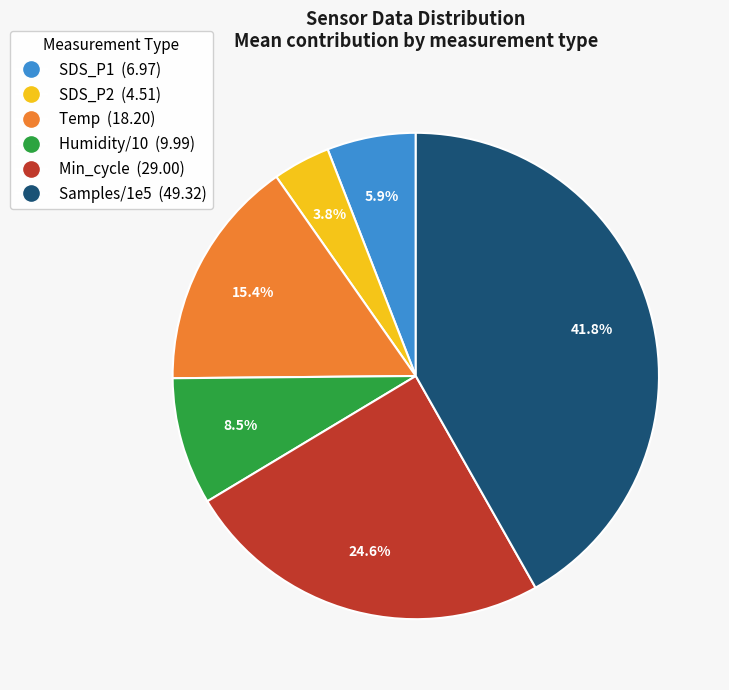

Is there a majority slice in this chart?

No